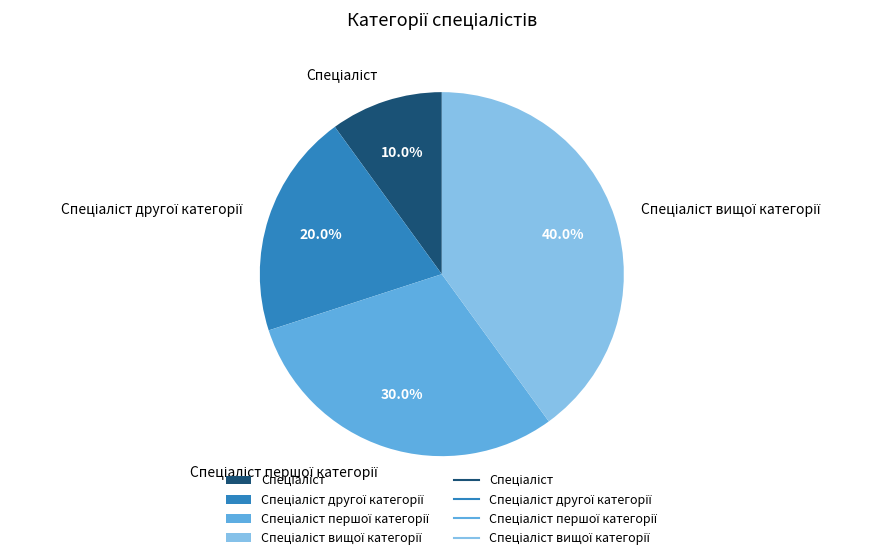

Does any single category account for the majority?

No